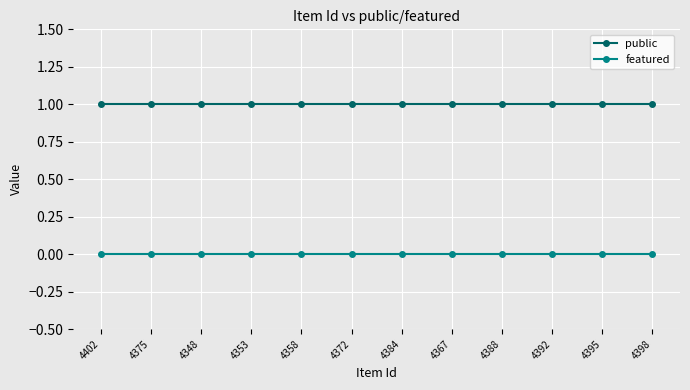

Reading left to right, what are all the values shown in this chart?

public: 1	1	1	1	1	1	1	1	1	1	1	1
featured: 0	0	0	0	0	0	0	0	0	0	0	0